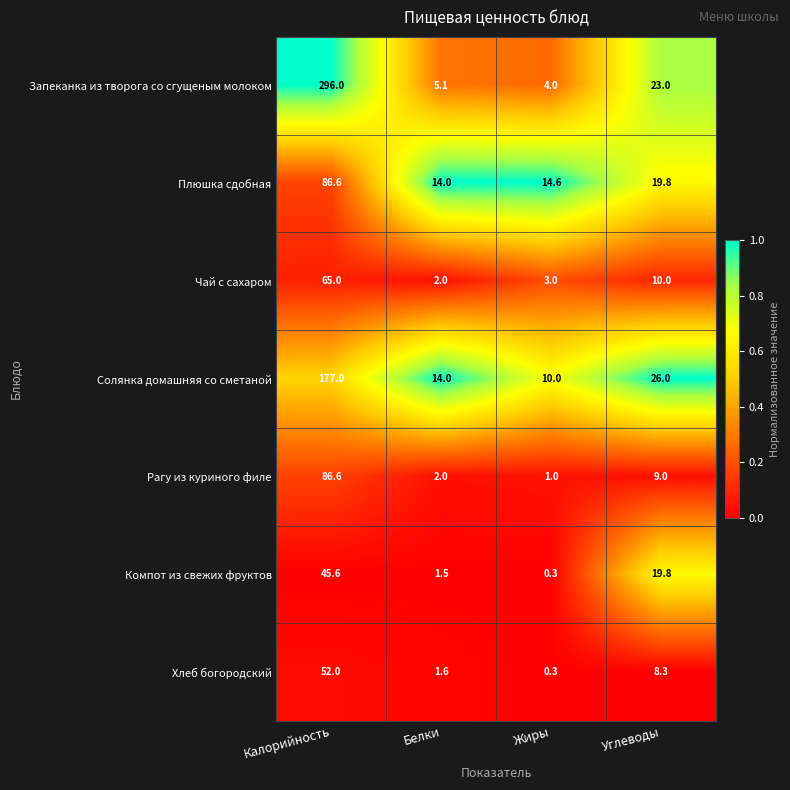

Where does the Солянка домашняя со сметаной series first go above 26?

Калорийность